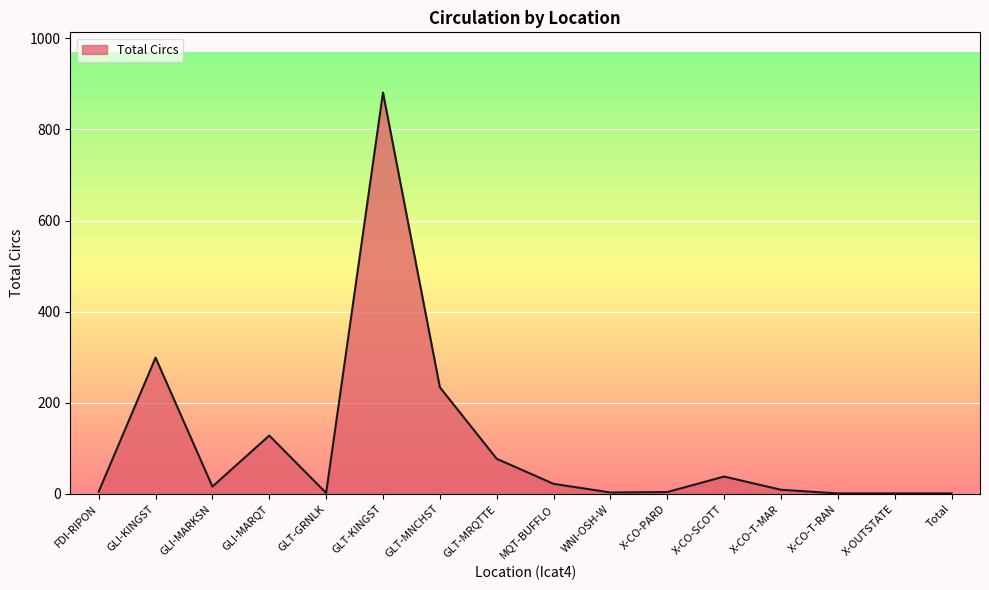

At which label is the value closest to 441?

GLI-KINGST